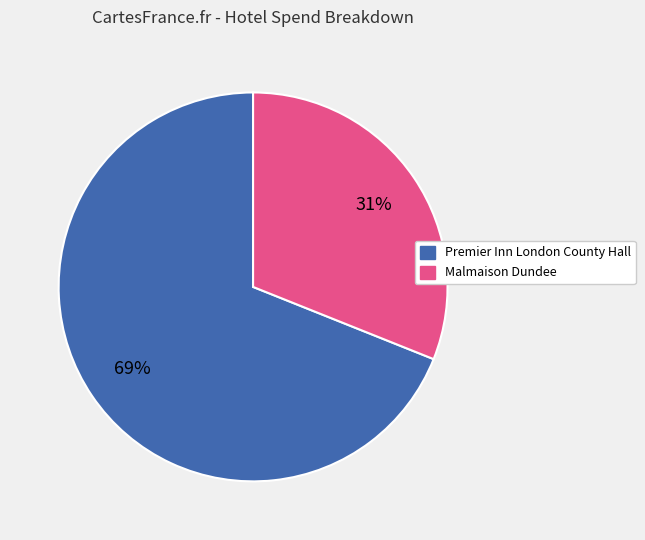

Is there a majority slice in this chart?

Yes